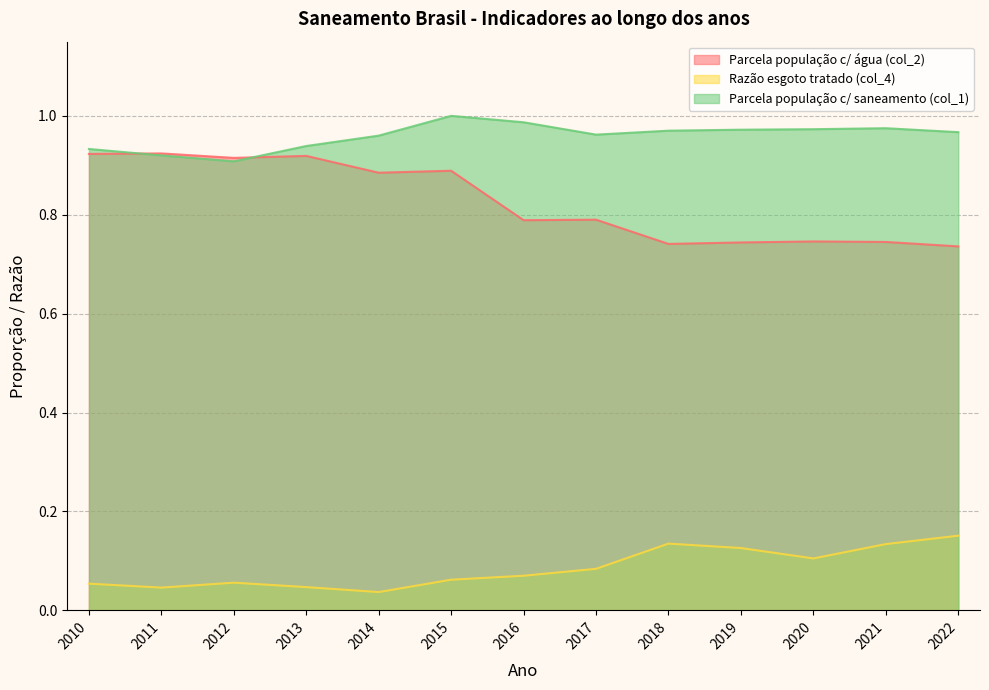

Between 2015 and 2021, which is larger?

2015